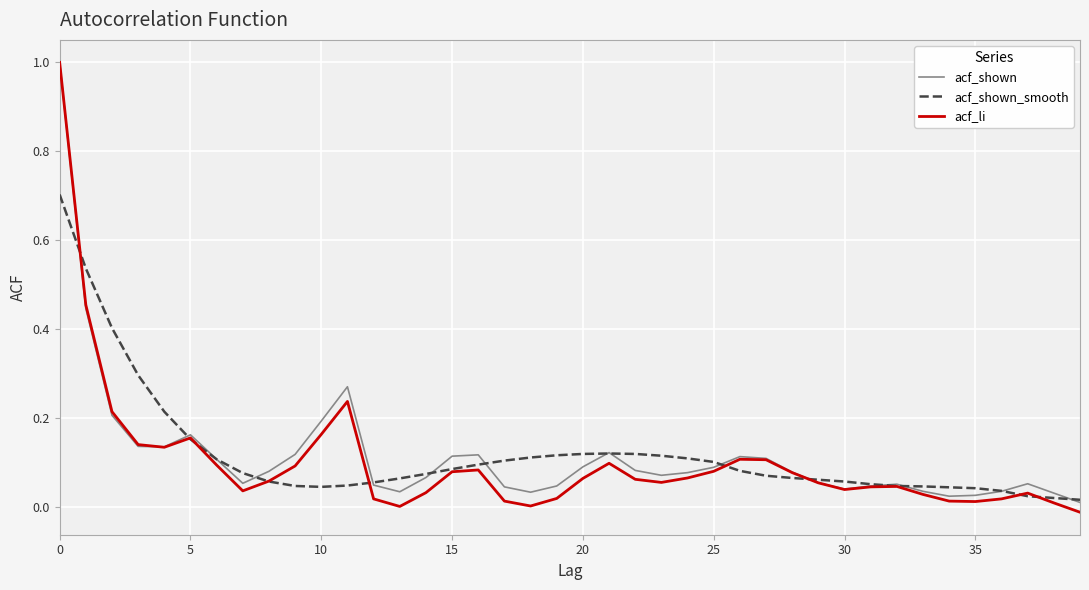

Which series has the widest spread of values?

acf_li